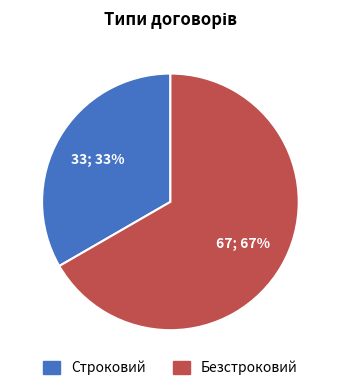

Which category has the smallest portion of the pie?

Строковий